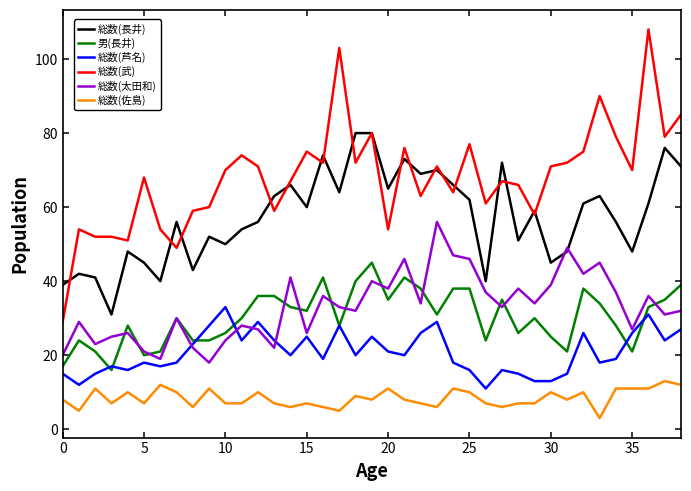

True or false: 総数(芦名) and 総数(佐島) cross at least once.

False